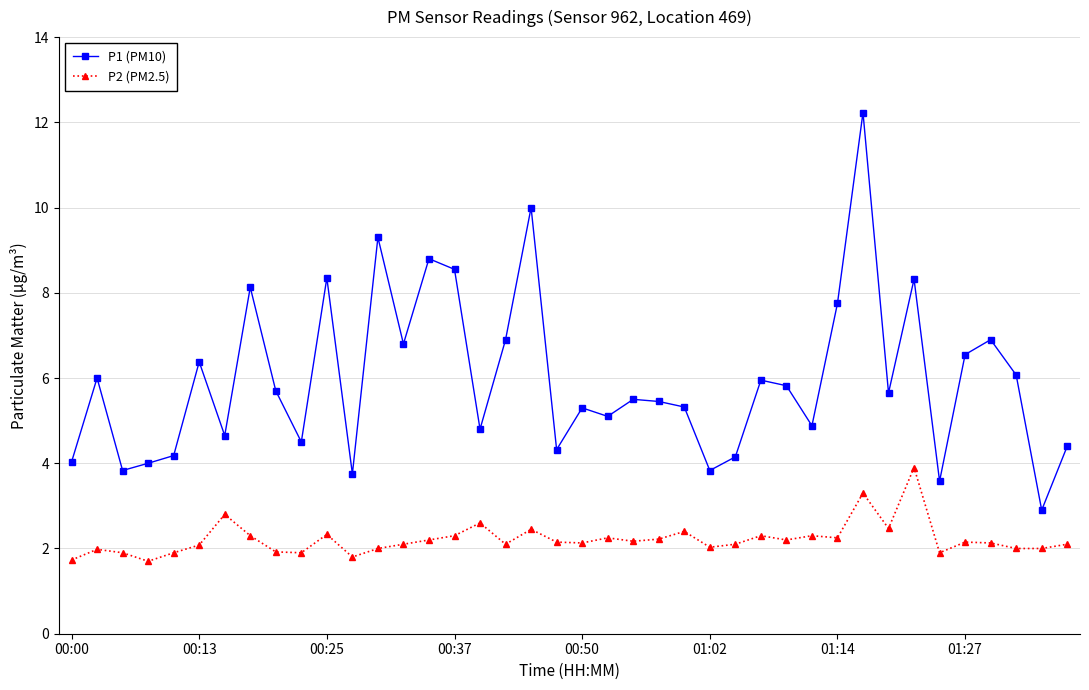

Rank the series by their average value, from lowest to highest.

P2 (PM2.5), P1 (PM10)